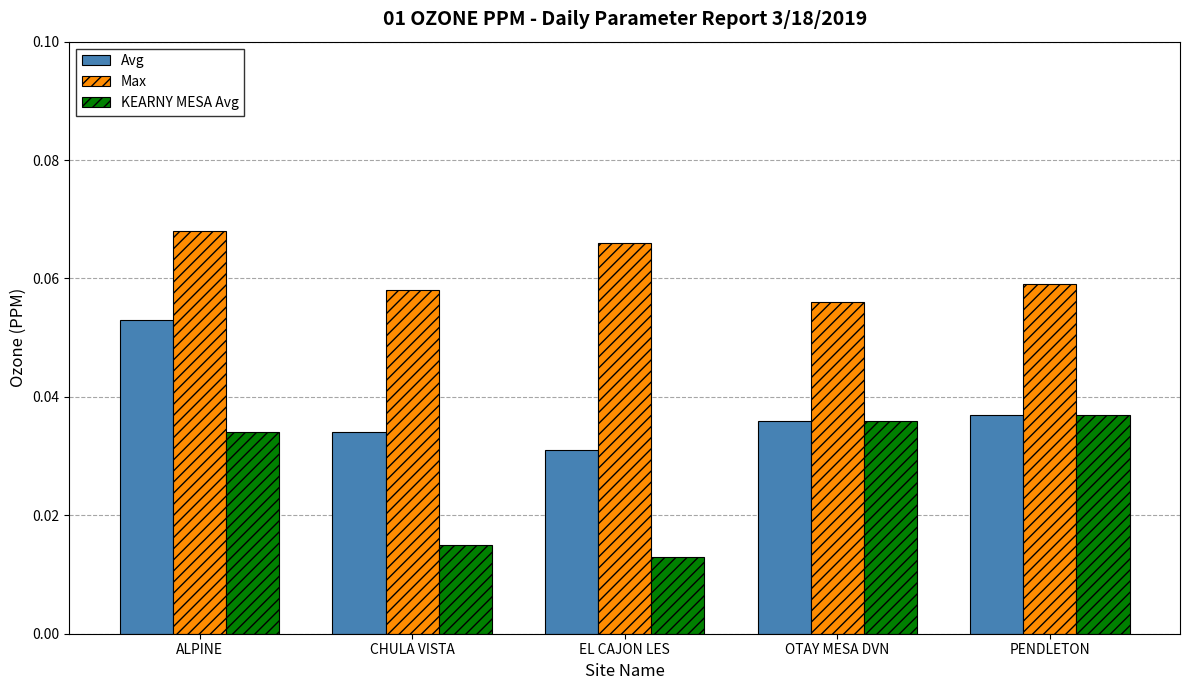

List the labels in order of KEARNY MESA Avg value, smallest first.

EL CAJON LES, CHULA VISTA, ALPINE, OTAY MESA DVN, PENDLETON